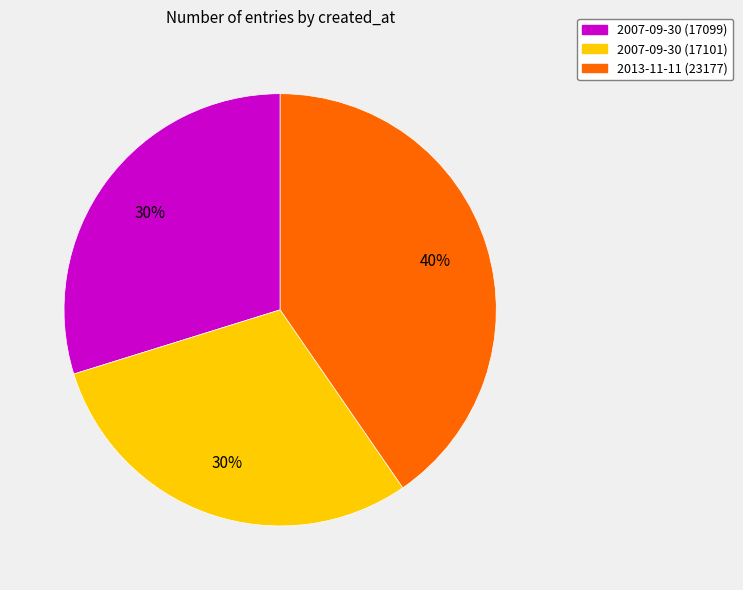

True or false: 2007-09-30 (17101) accounts for 20% of the total.

False